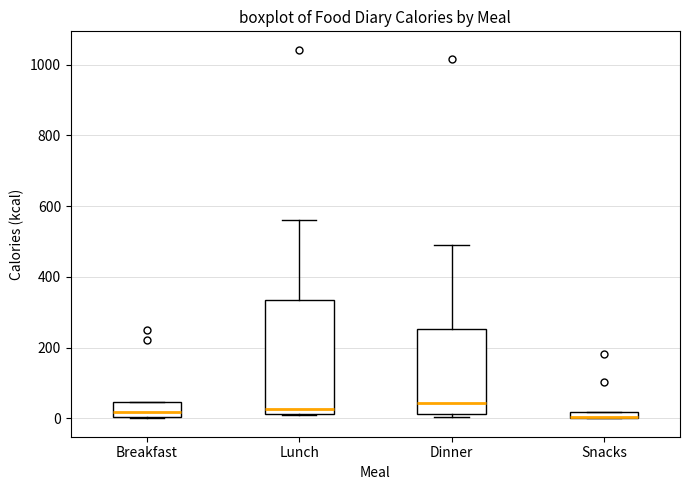

Which box is the tallest, from its lower edge to its upper edge?

Lunch